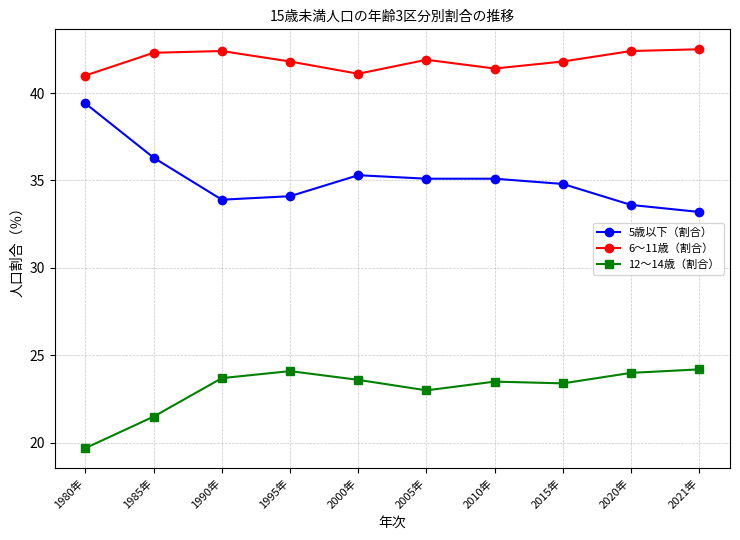

What is the average value of the 5歳以下（割合） series?

35.1